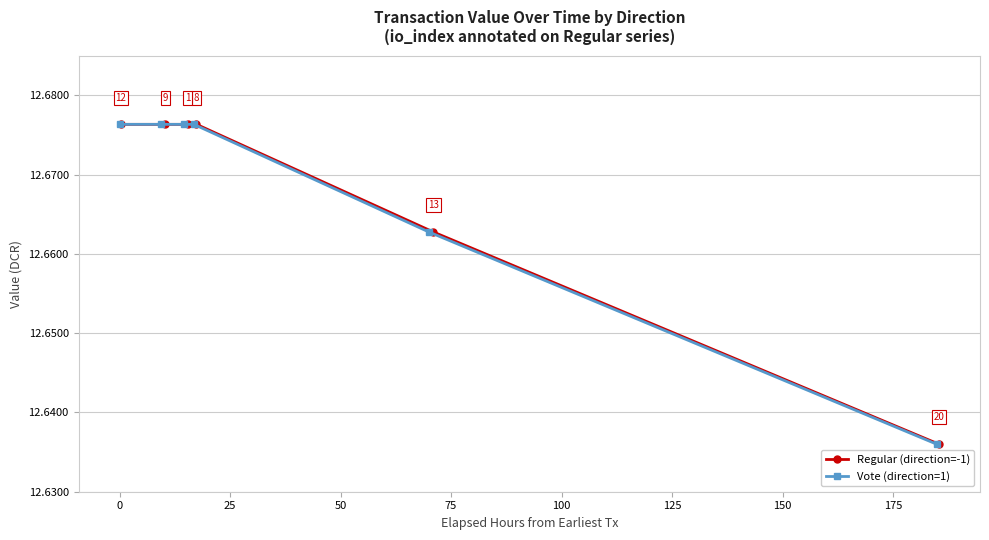

What is the value of the Regular (direction=-1) point at the 6th from the left?

12.6